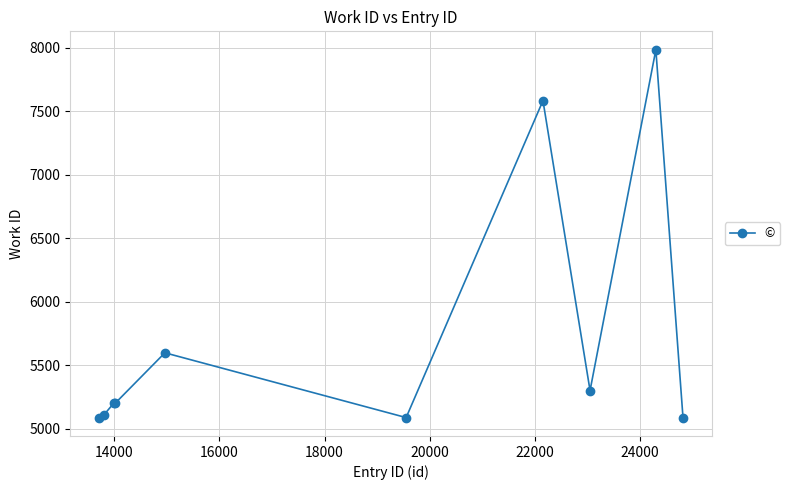

What is the value of the 9th point from the left?

7984